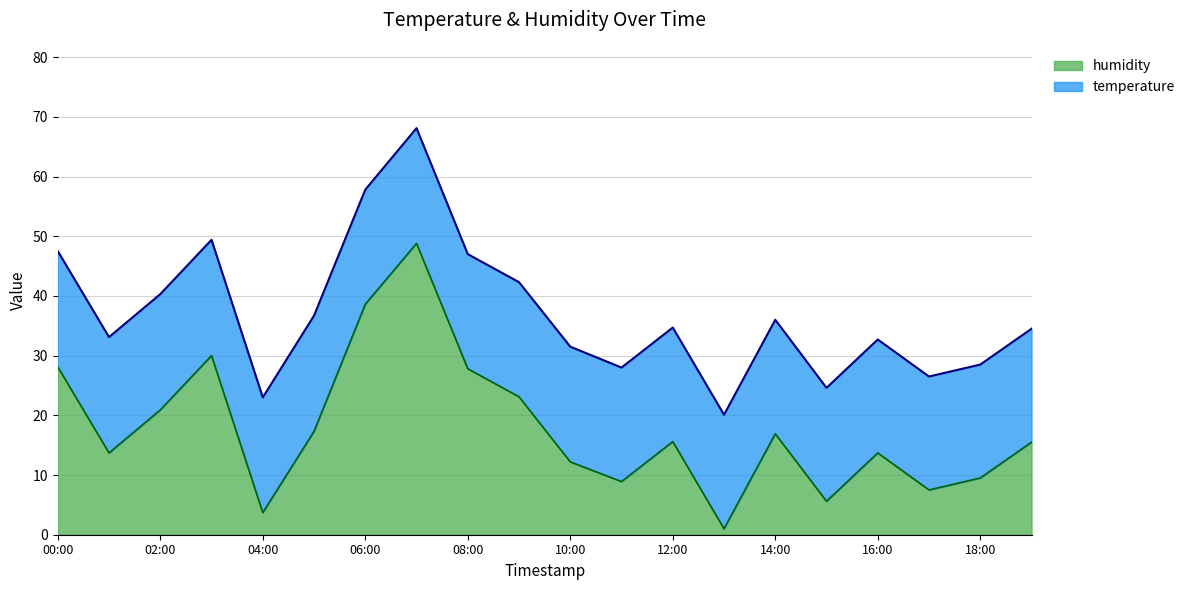

What is the maximum value shown in the chart?

48.8